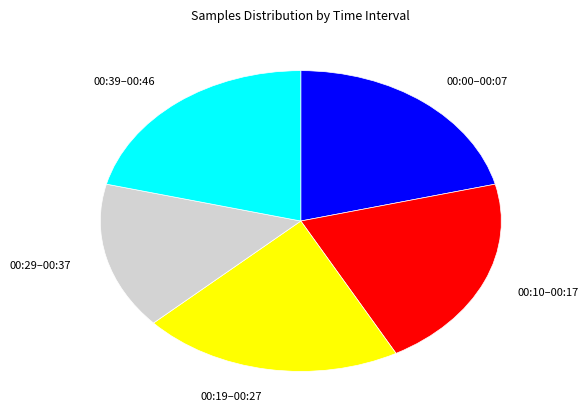

Is the sum of 00:39–00:46 and 00:10–00:17 greater than half?

No